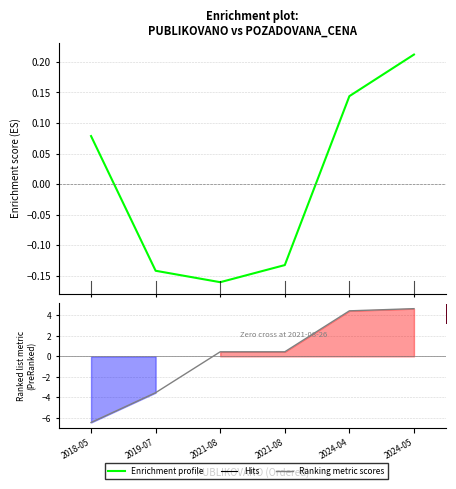

Is it true that Ranking metric scores equals 4.4 at 2024-04?

True